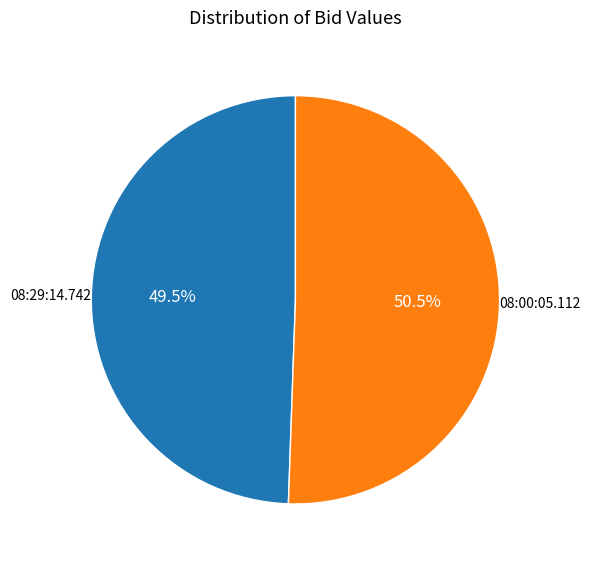

Which slice is the smallest?

08:29:14.742